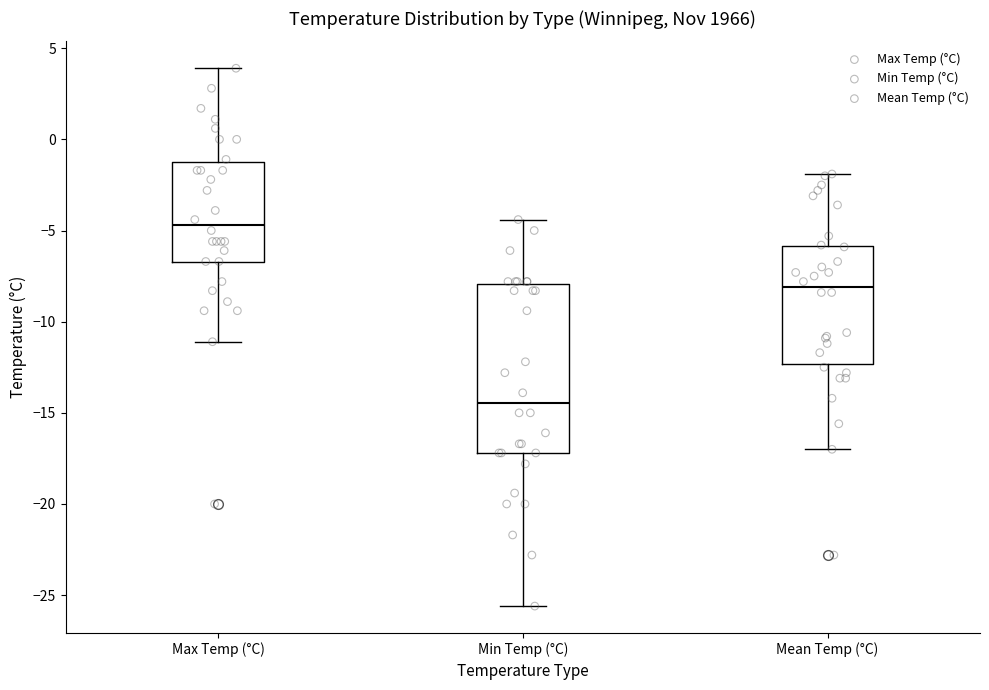

Comparing the boxes themselves (not the whiskers), which one is the tallest?

Min Temp (°C)